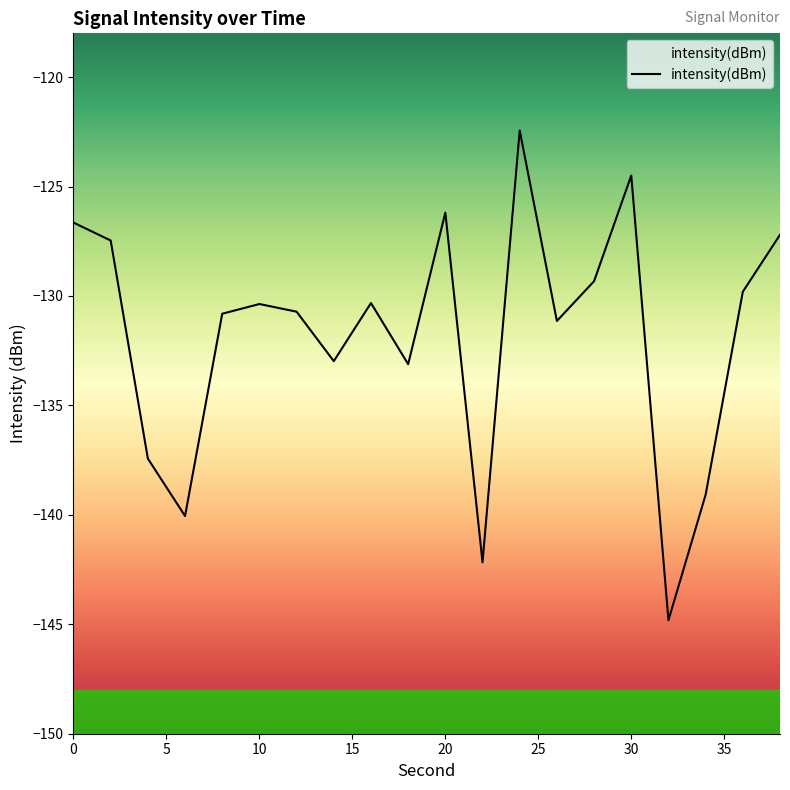

What is the smallest value displayed?

-144.8